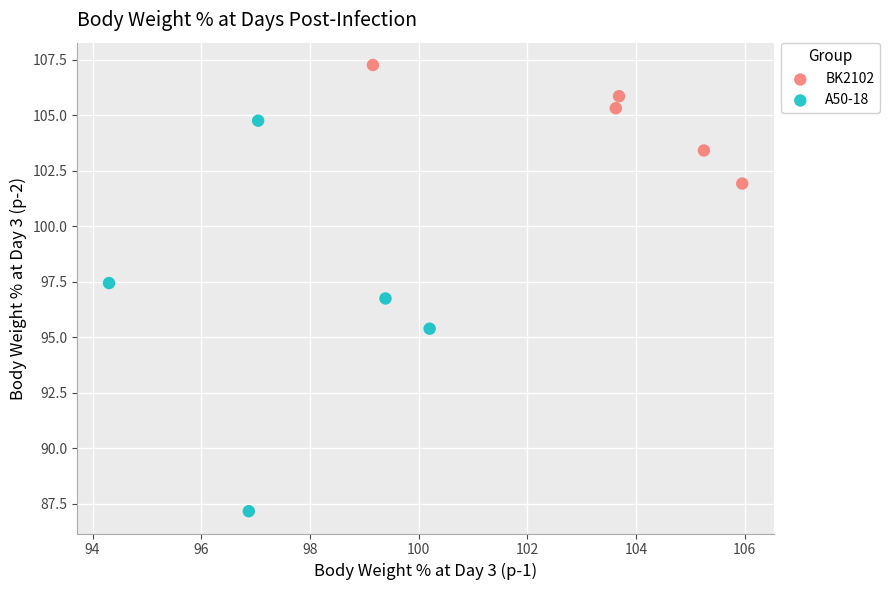

Which series contains the highest Y value?

BK2102